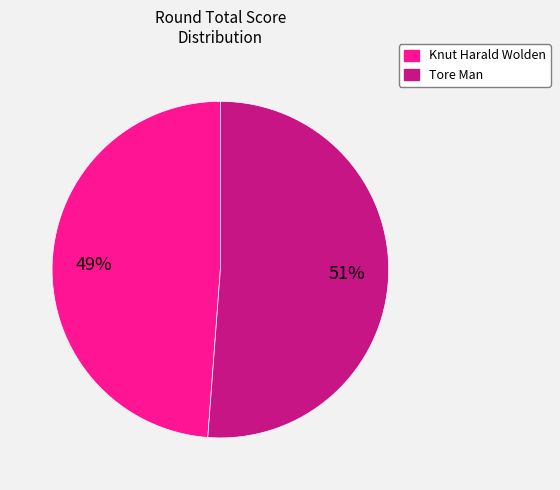

Count the number of slices in the pie.

2